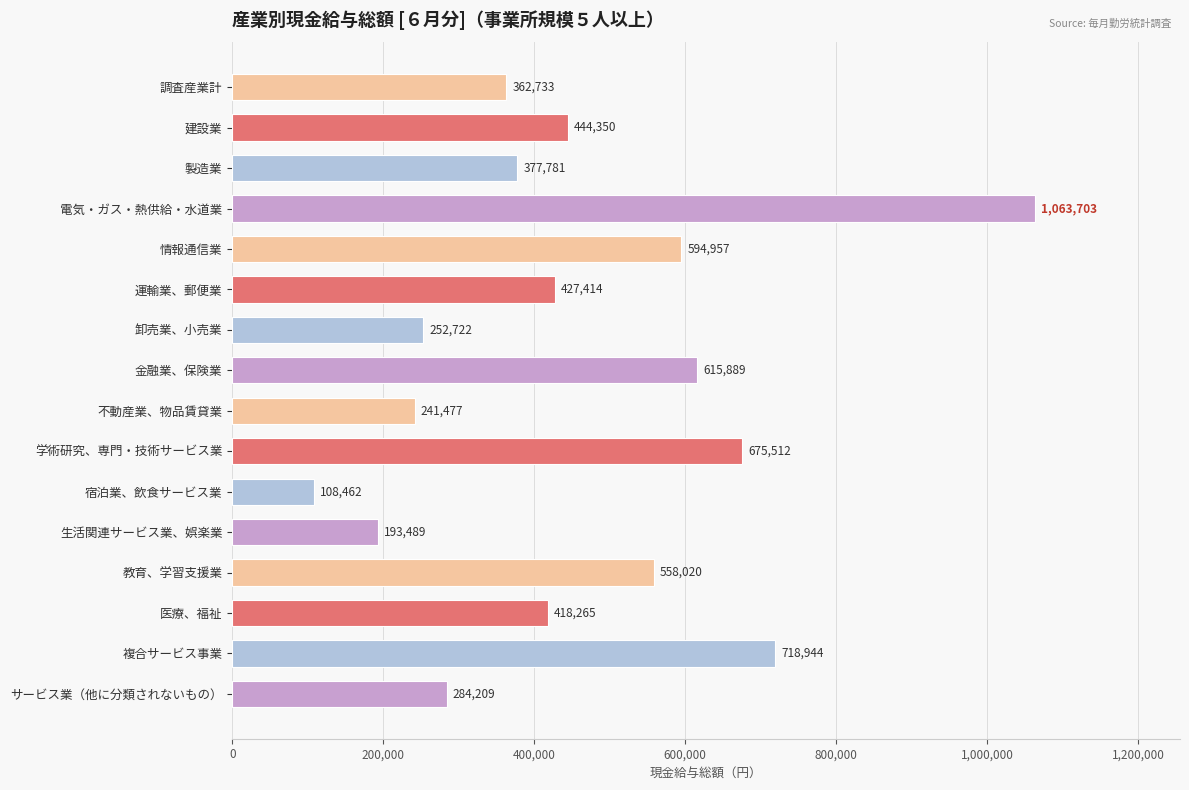

Which category has the highest value across all series?

電気・ガス・熱供給・水道業